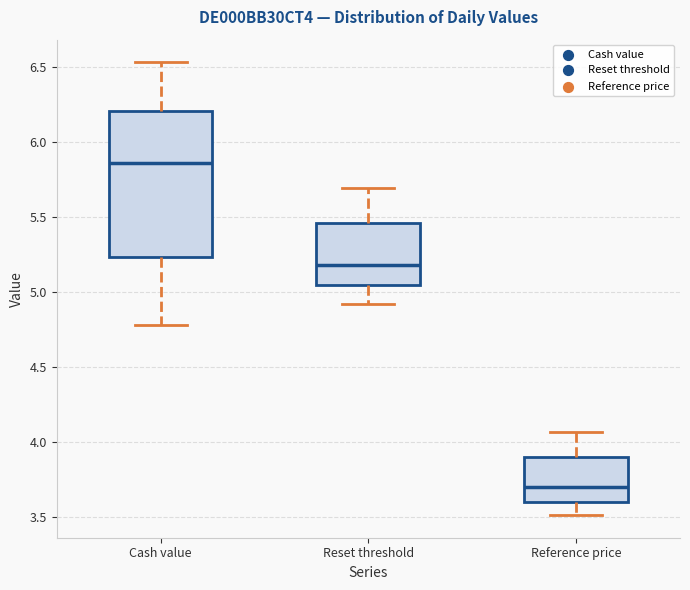

Which box is the tallest, from its lower edge to its upper edge?

Cash value